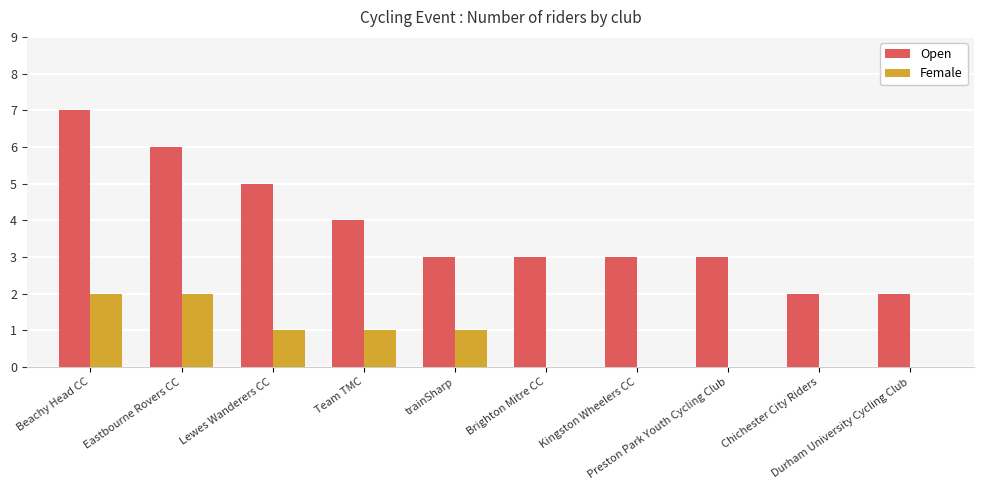

What is the maximum value shown in the chart?

7